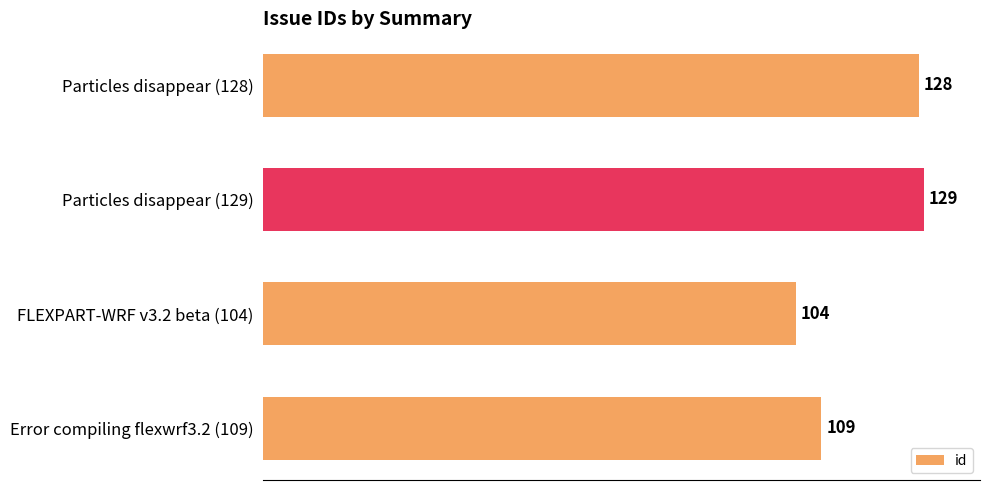

What is the smallest value displayed?

104